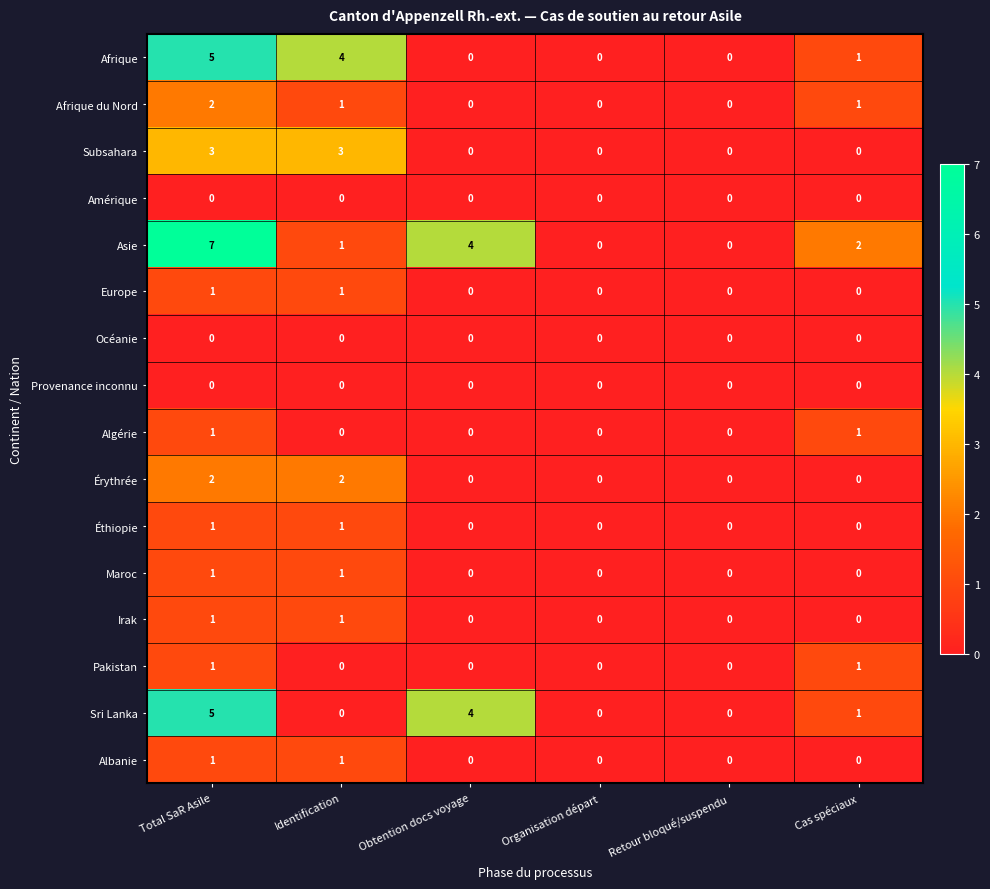

Which series has the largest total across all categories?

Asie